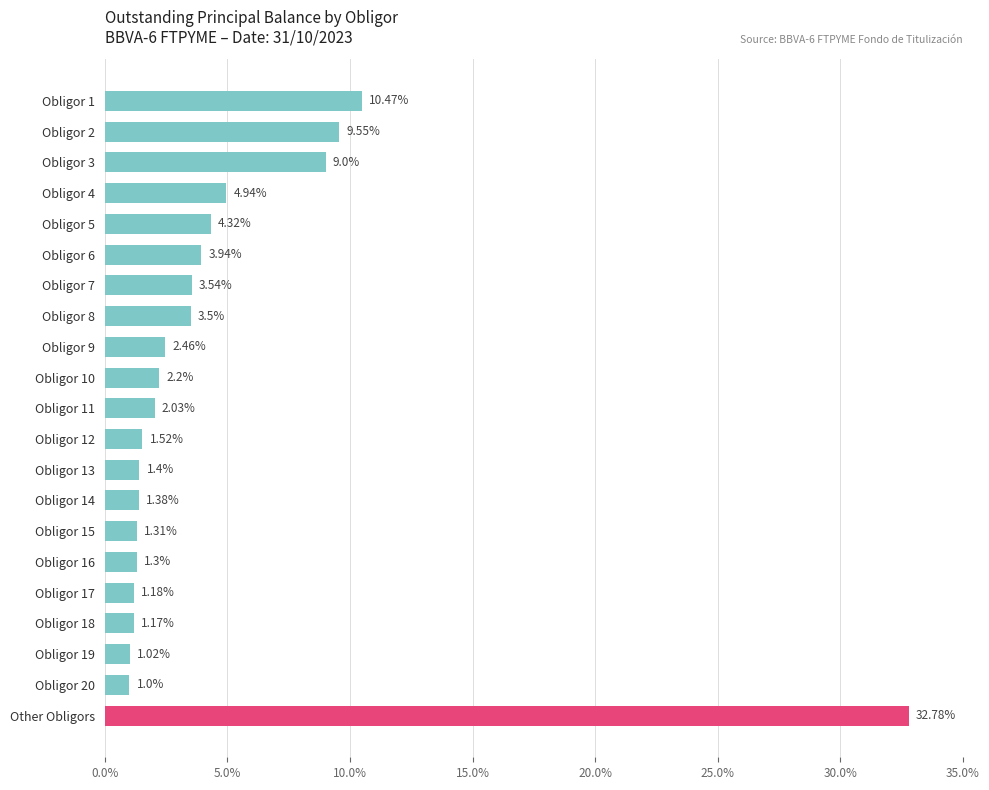

Which has a higher value, Obligor 17 or Other Obligors?

Other Obligors